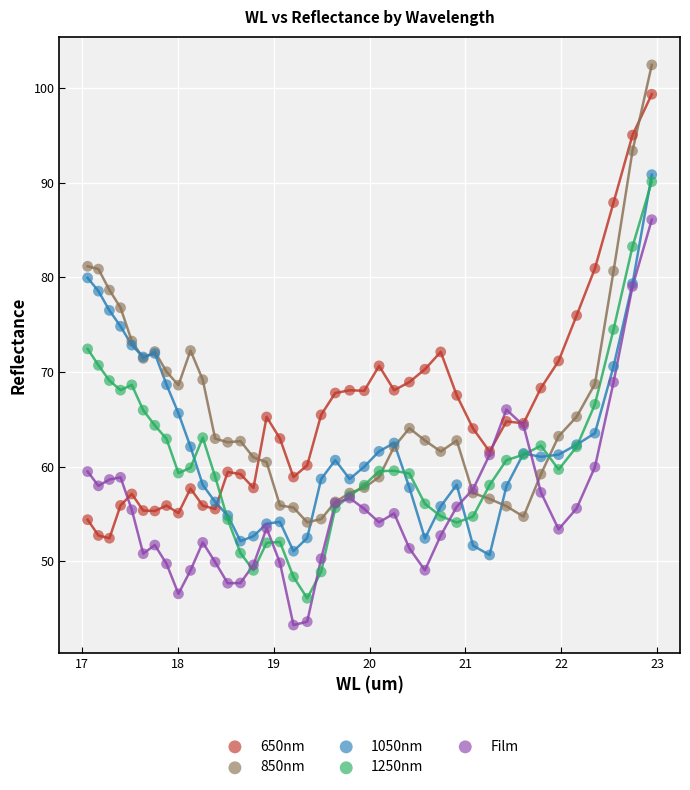

What are all the series names shown in the legend?

650nm, 850nm, 1050nm, 1250nm, Film